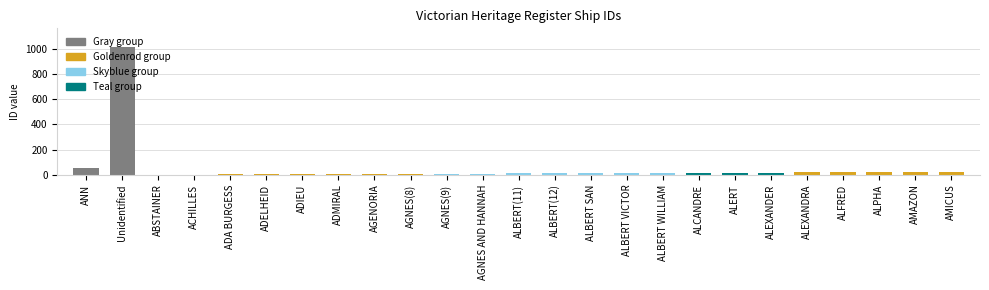

At which label is the value closest to 505?

ANN